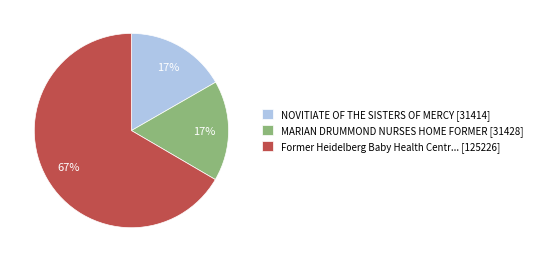

How many segments does this pie chart have?

3